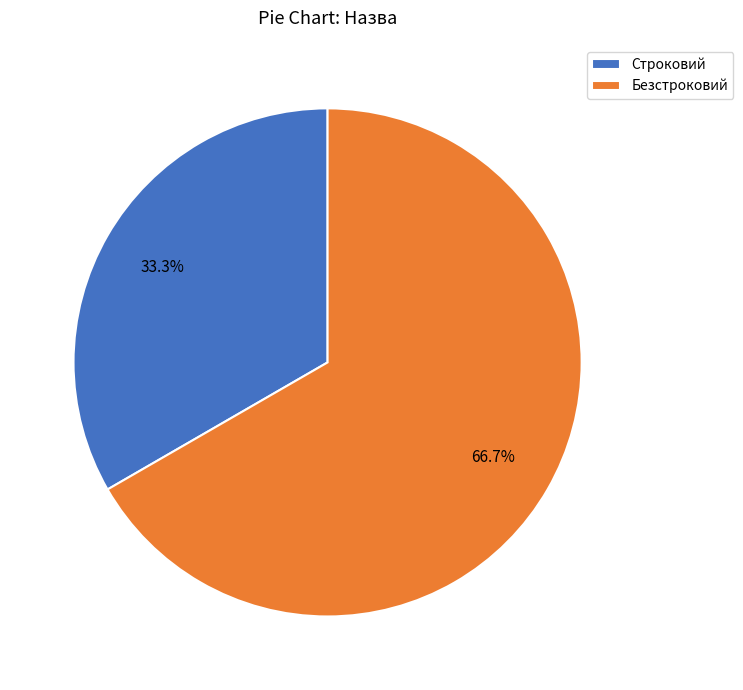

To the nearest percent, what is the difference between the Строковий and Безстроковий slice percentages?

33%